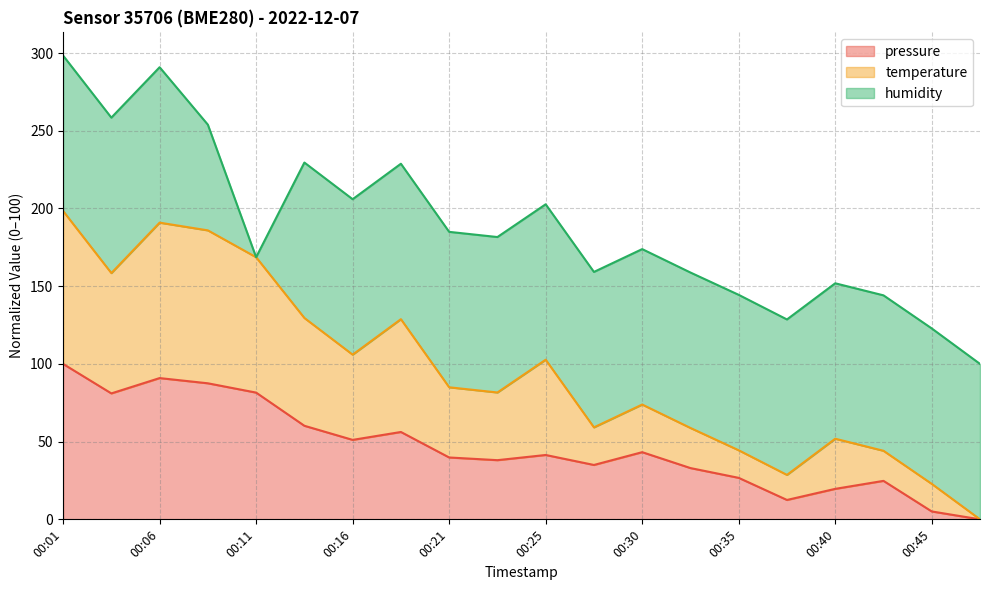

What is the total value across all series at 00:01?

298.4